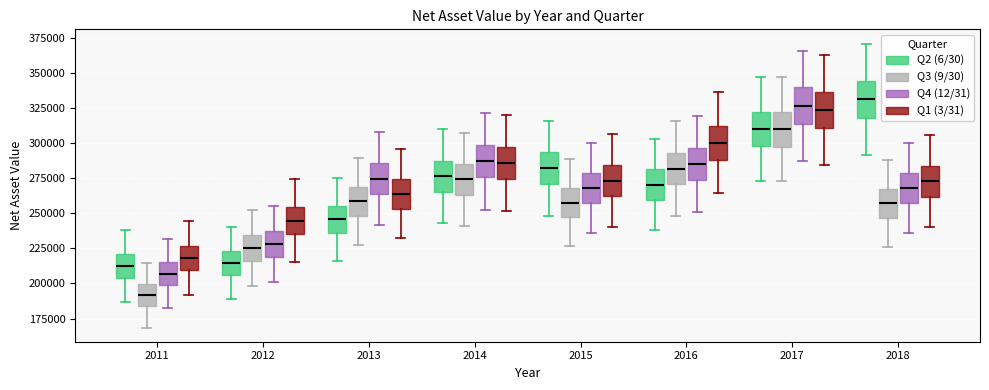

Where does the median line of the box for 2015 (Q2 (6/30)) sit on the y-axis? The values are not printed on the chart, so give them approximately, as read against the axis.

280000